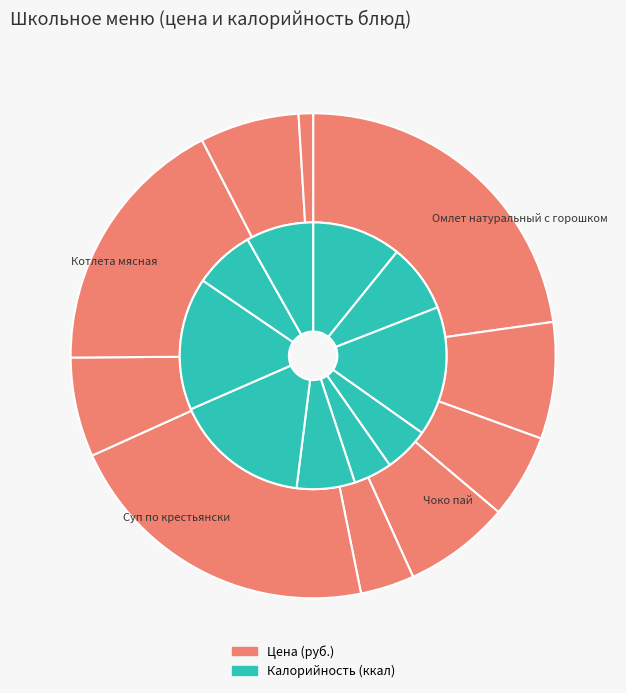

To the nearest percent, what is the average slice percentage?

10%